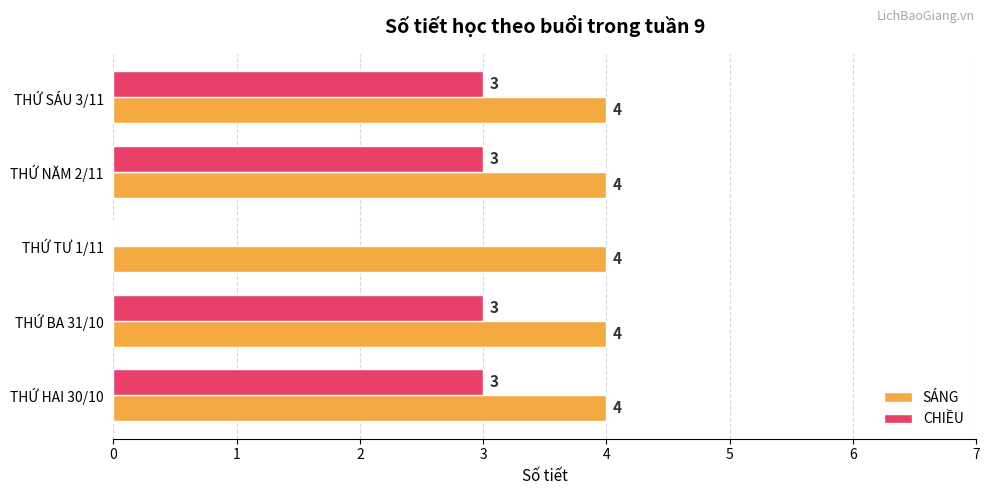

Is it true that SÁNG equals 4 at THỨ TƯ 1/11?

True